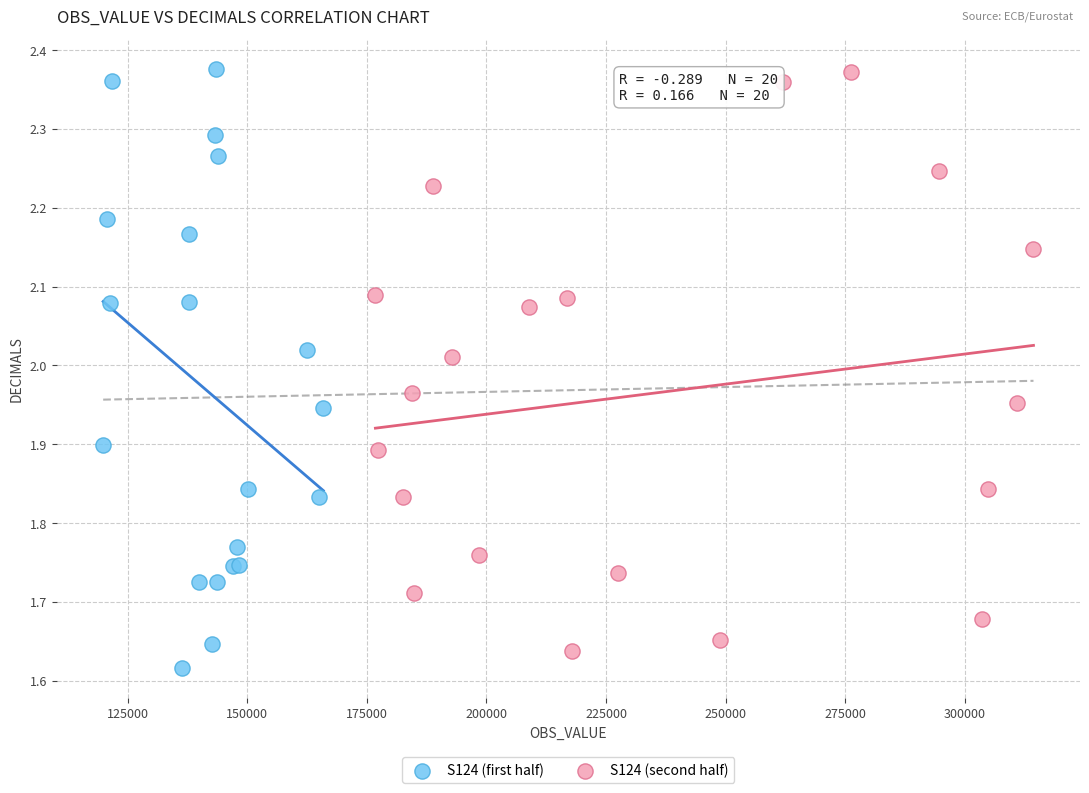

Which series reaches the minimum Y coordinate?

S124 (first half)